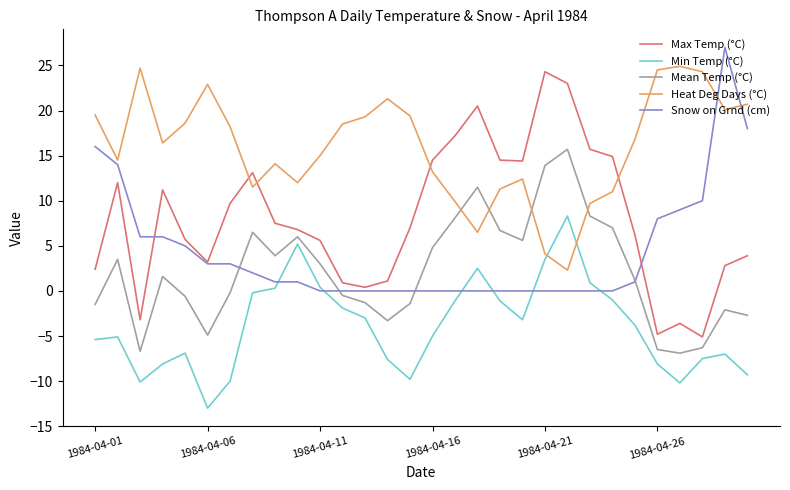

What is the minimum value shown in the chart?

-13.0